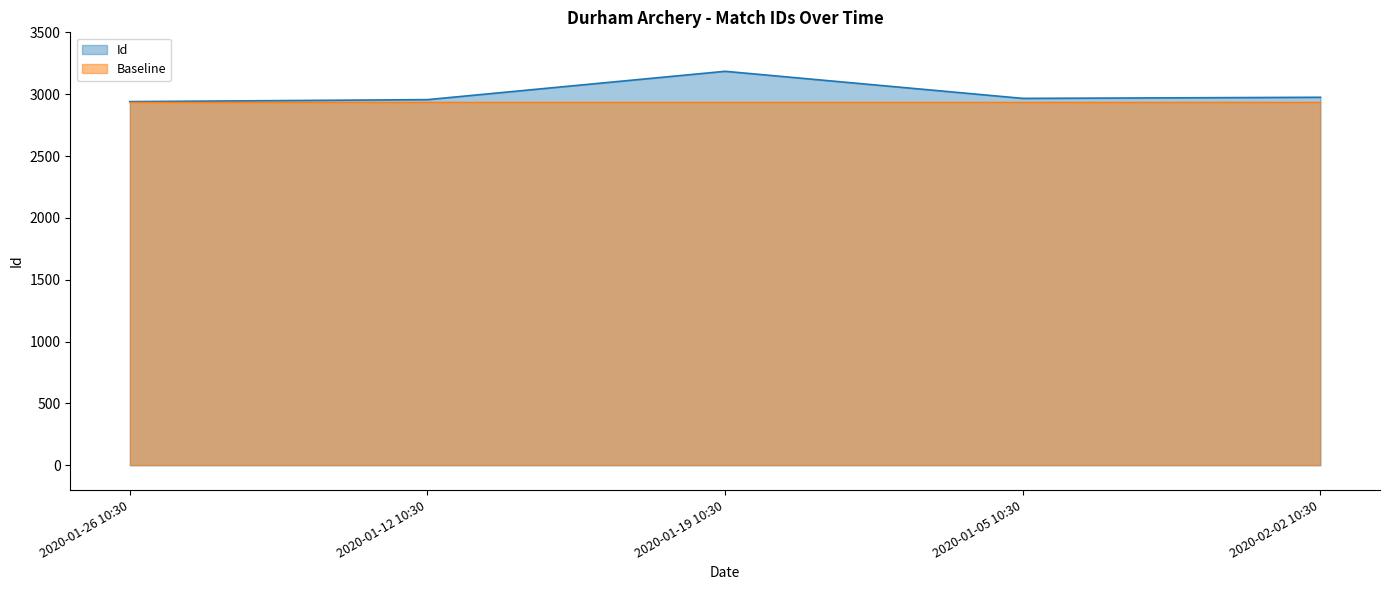

What is the label of the 2nd point from the left?

2020-01-12 10:30